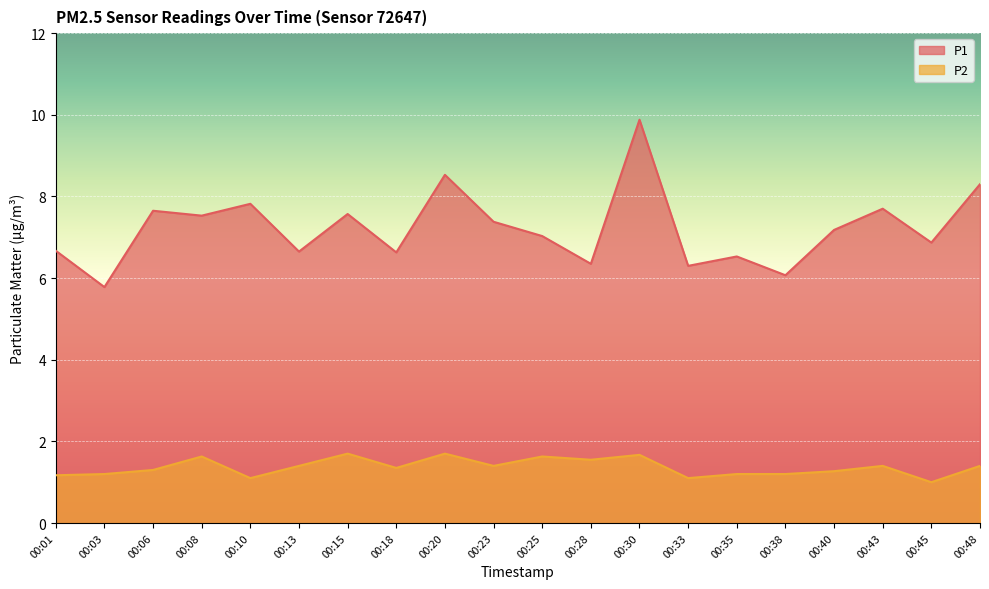

What are all the series names shown in the legend?

P1, P2